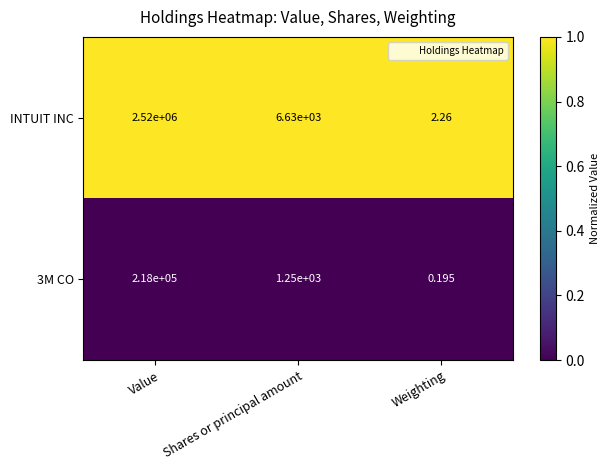

Which series changed the most between Shares or principal amount and Weighting?

INTUIT INC